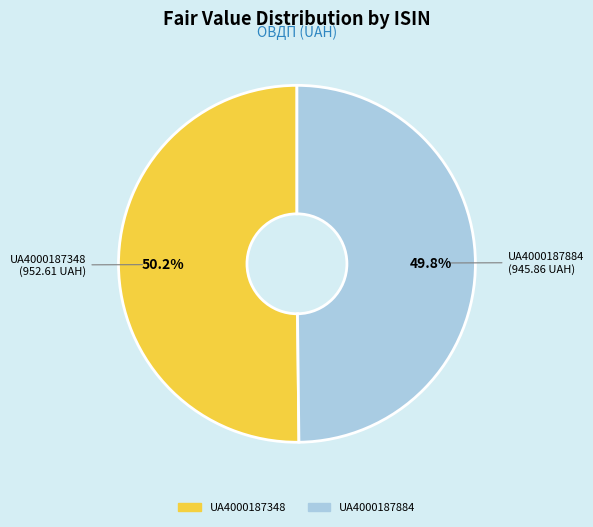

What is the ratio of the value at UA4000187884 to the value at UA4000187348?

1.0